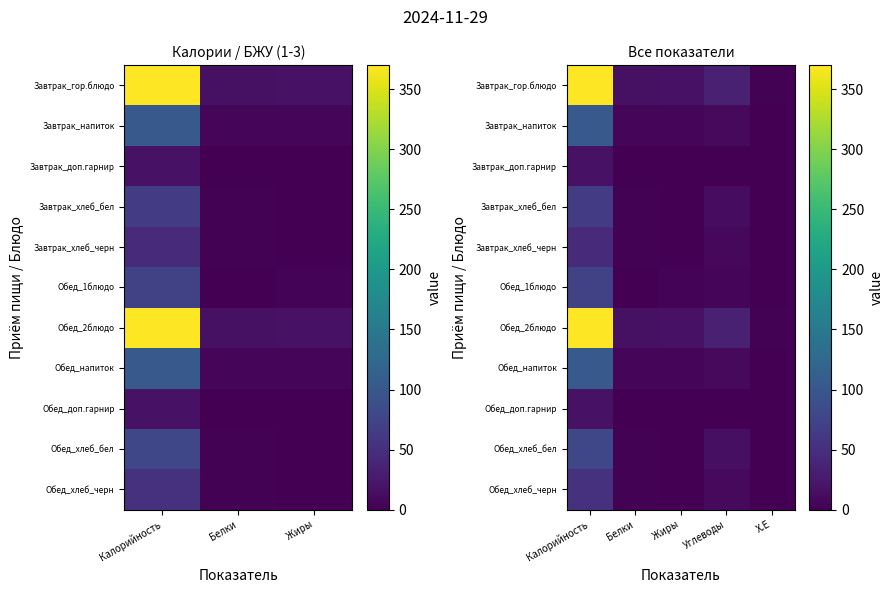

At Х.Е, list the series in order from largest to smallest.

Завтрак_гор.блюдо, Обед_2блюдо, Обед_хлеб_бел, Завтрак_хлеб_бел, Обед_хлеб_черн, Завтрак_напиток, Обед_напиток, Завтрак_хлеб_черн, Обед_1блюдо, Завтрак_доп.гарнир, Обед_доп.гарнир